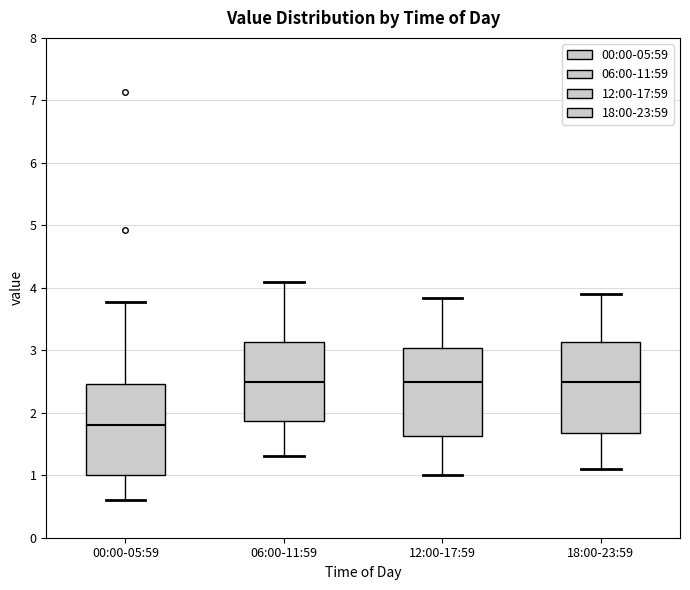

Where is the lower edge of the box for 06:00-11:59 on the y-axis? The values are not printed on the chart, so give them approximately, as read against the axis.

1.9